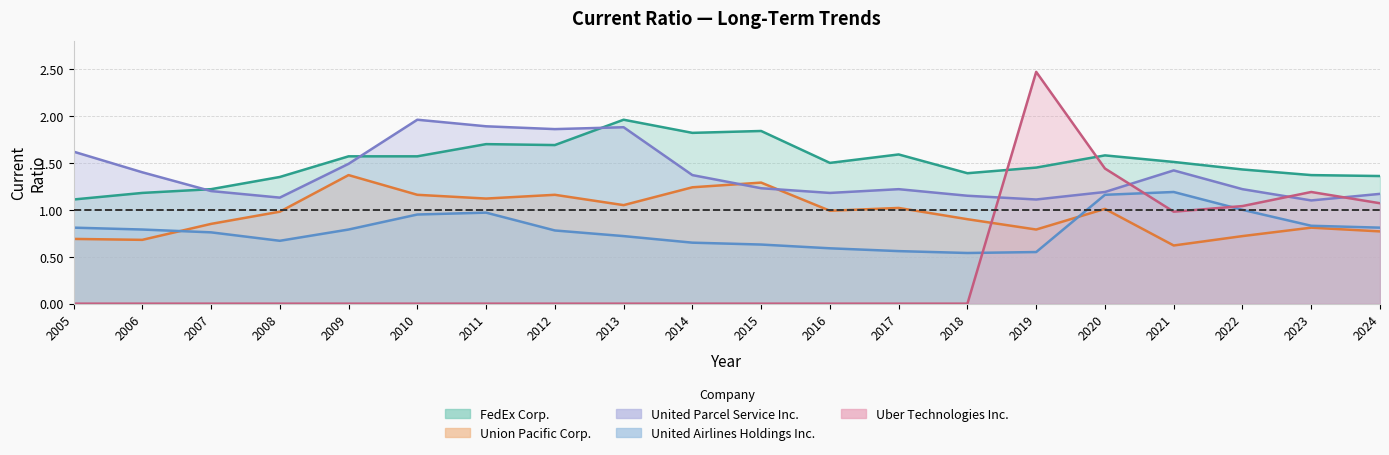

At how many categories does at least one series exceed 1?

20